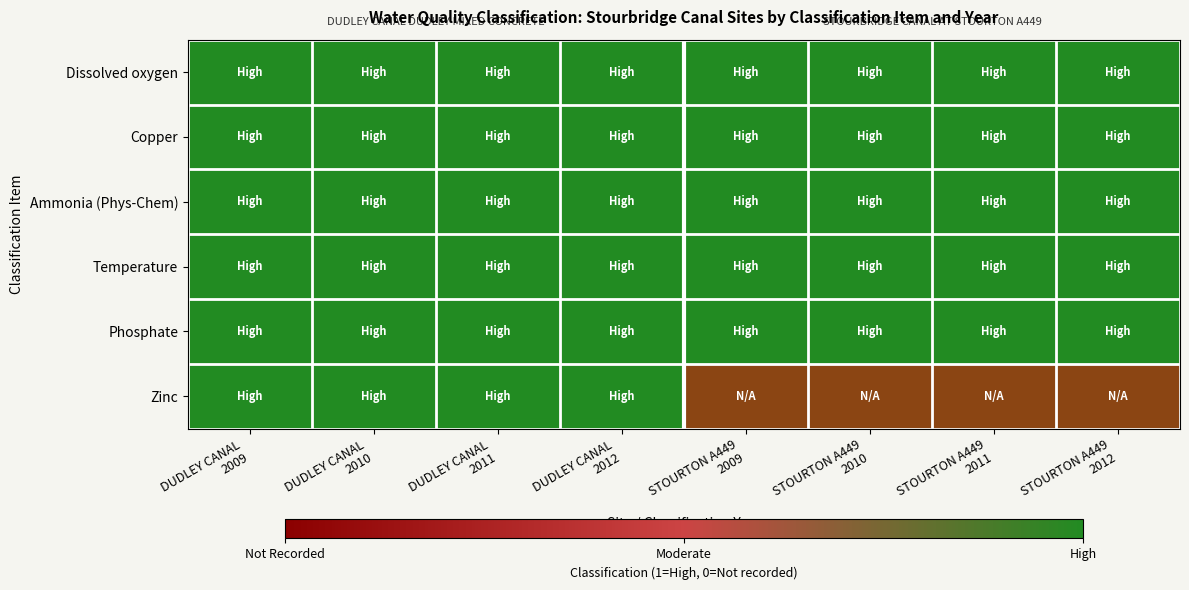

Reading left to right, what are all the values shown in this chart?

Dissolved oxygen: 1	1	1	1	1	1	1	1
Copper: 1	1	1	1	1	1	1	1
Ammonia (Phys-Chem): 1	1	1	1	1	1	1	1
Temperature: 1	1	1	1	1	1	1	1
Phosphate: 1	1	1	1	1	1	1	1
Zinc: 1	1	1	1	0	0	0	0